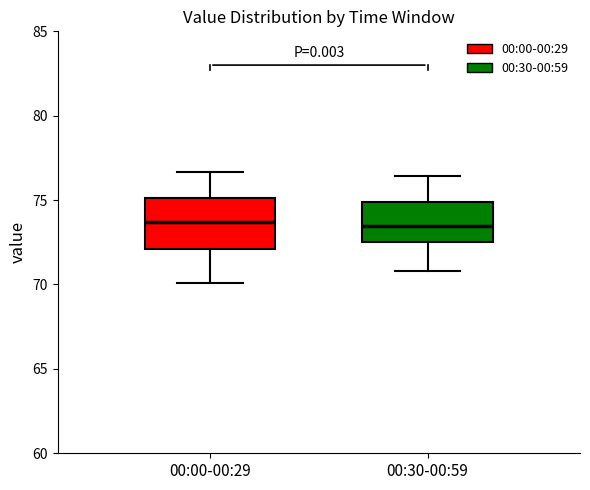

Reading left to right, read every box against the y-axis: the position of its median line, the range the box covers, and the ends of its whiskers. The values are not printed on the chart, so give them approximately, as read against the axis.

00:00-00:29: median 73.5, box 72.0 to 75.0, whiskers 70.0 to 76.5
00:30-00:59: median 73.5, box 72.5 to 75.0, whiskers 71.0 to 76.5